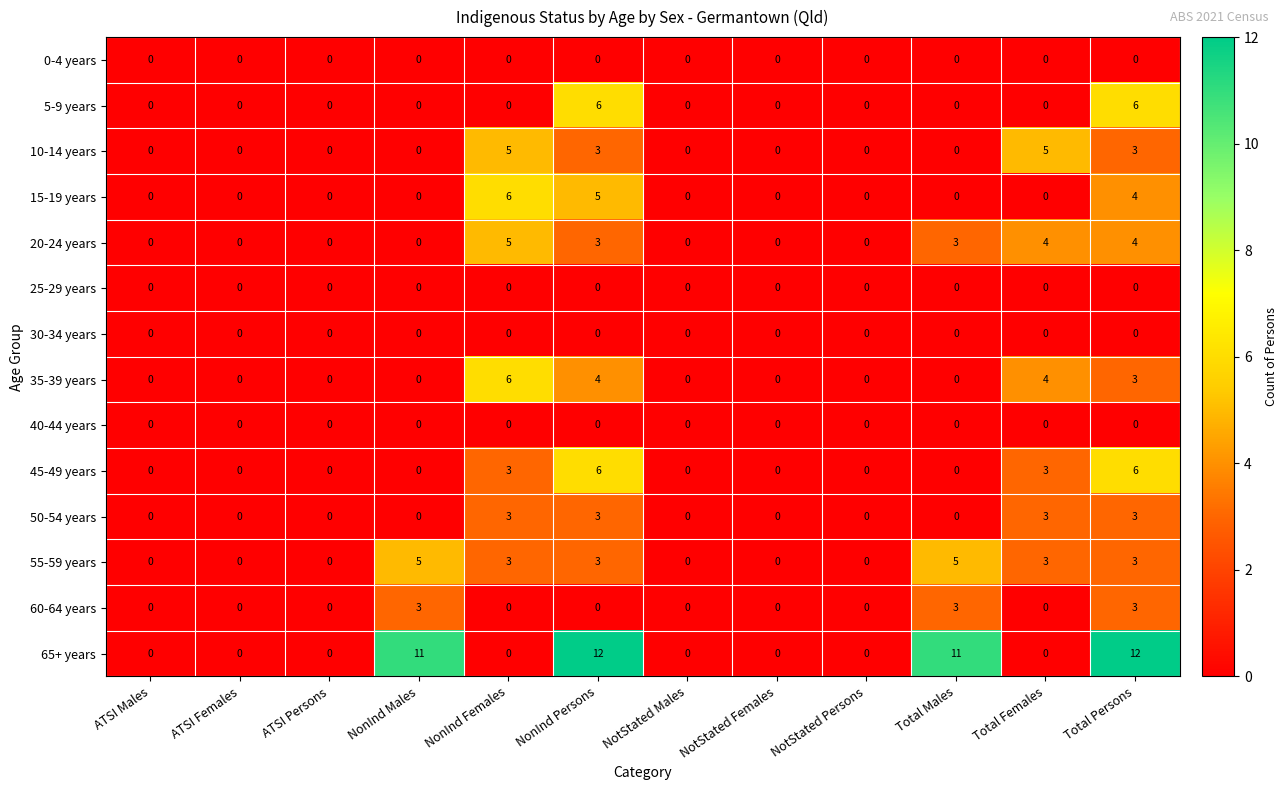

What is the highest value of the 10-14 years series?

5